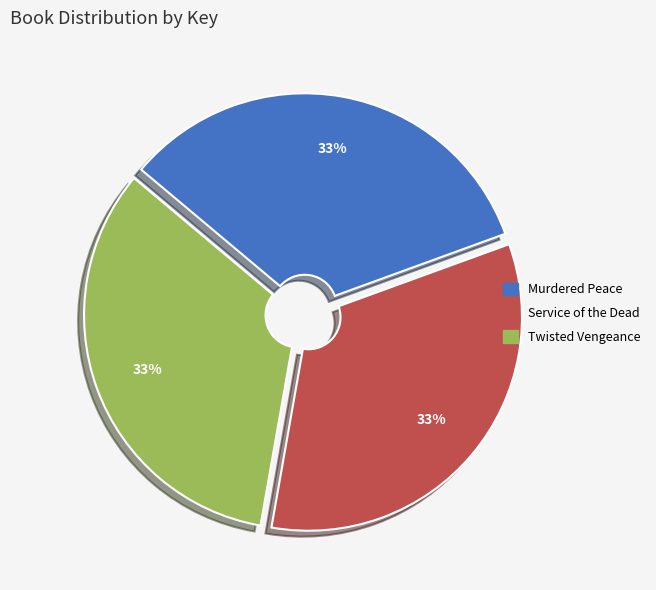

The Murdered Peace slice represents 33% of the pie. True or false?

True